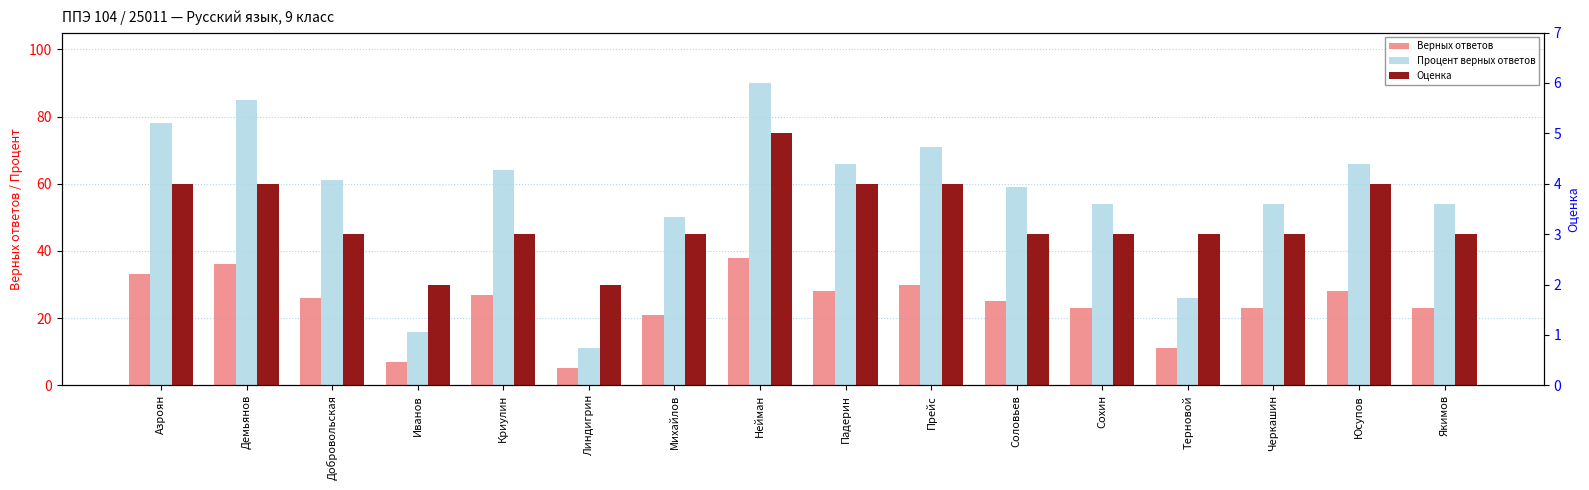

At how many categories does at least one series exceed 88?

1